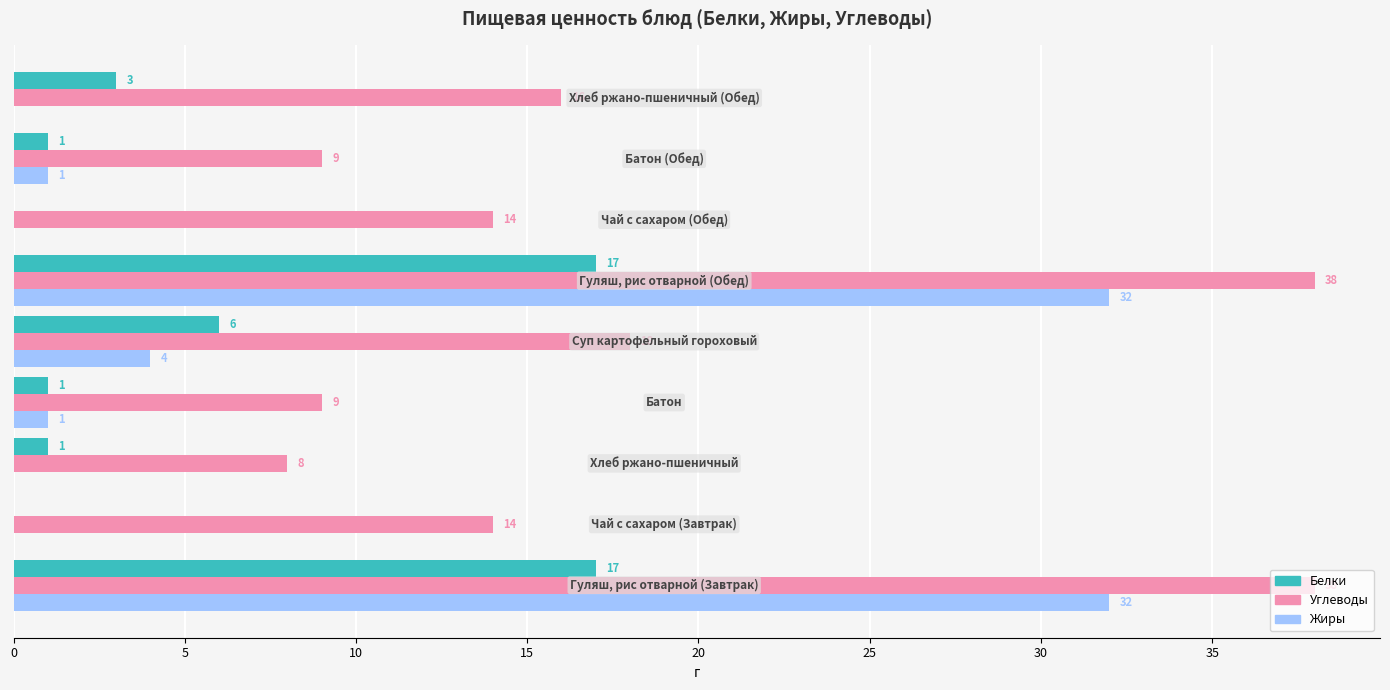

What is the maximum value shown in the chart?

38